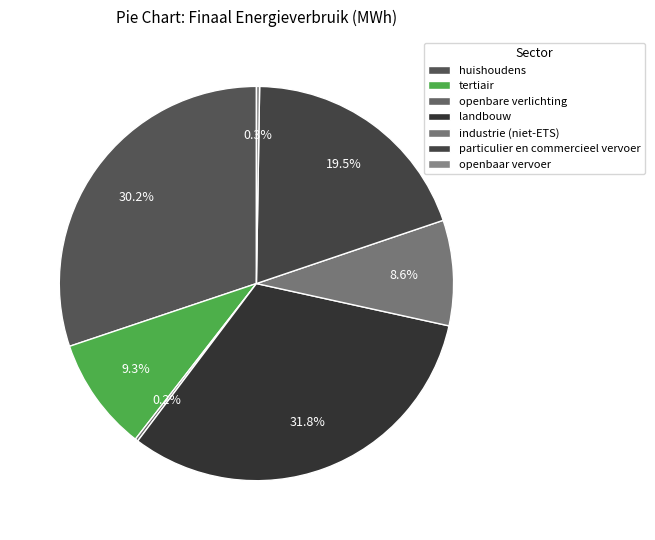

Combined, what portion of the pie is tertiair and huishoudens?

39.5%